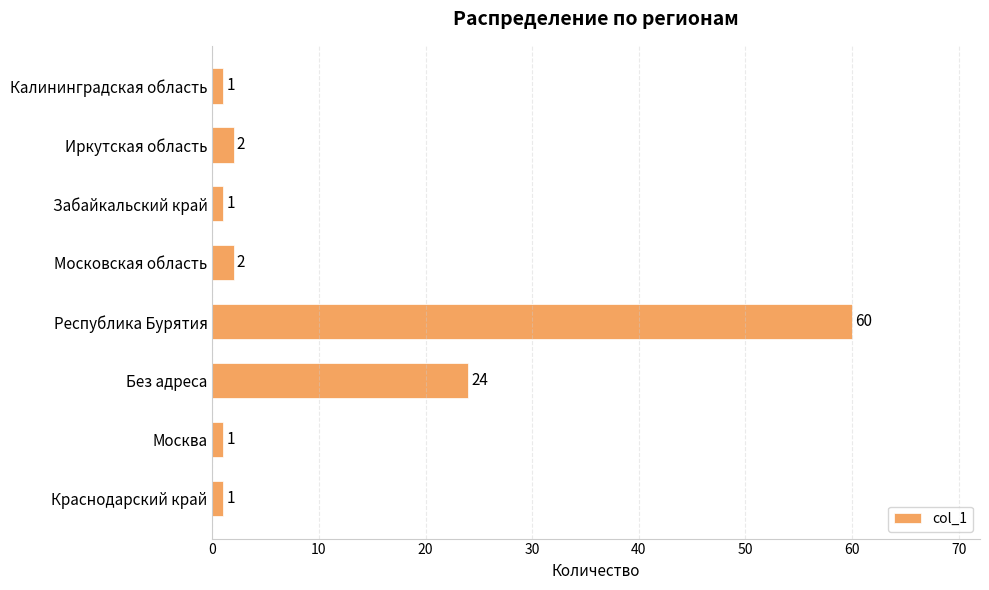

At which label is the value closest to 30?

Без адреса